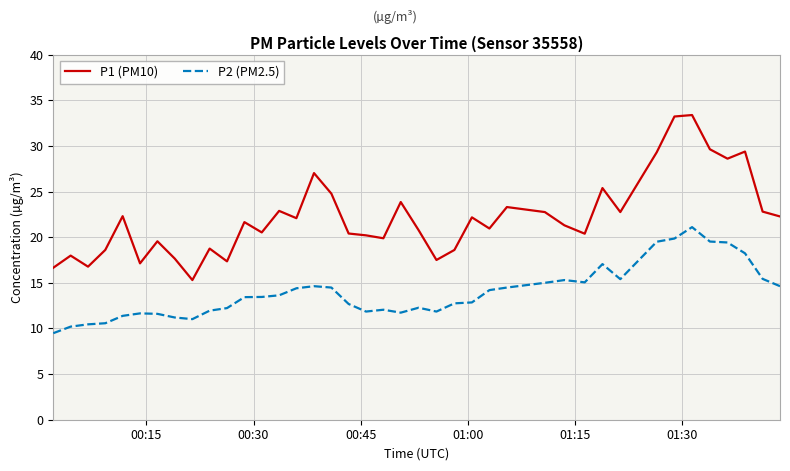

List the series in order of their overall mean, lowest first.

P2 (PM2.5), P1 (PM10)